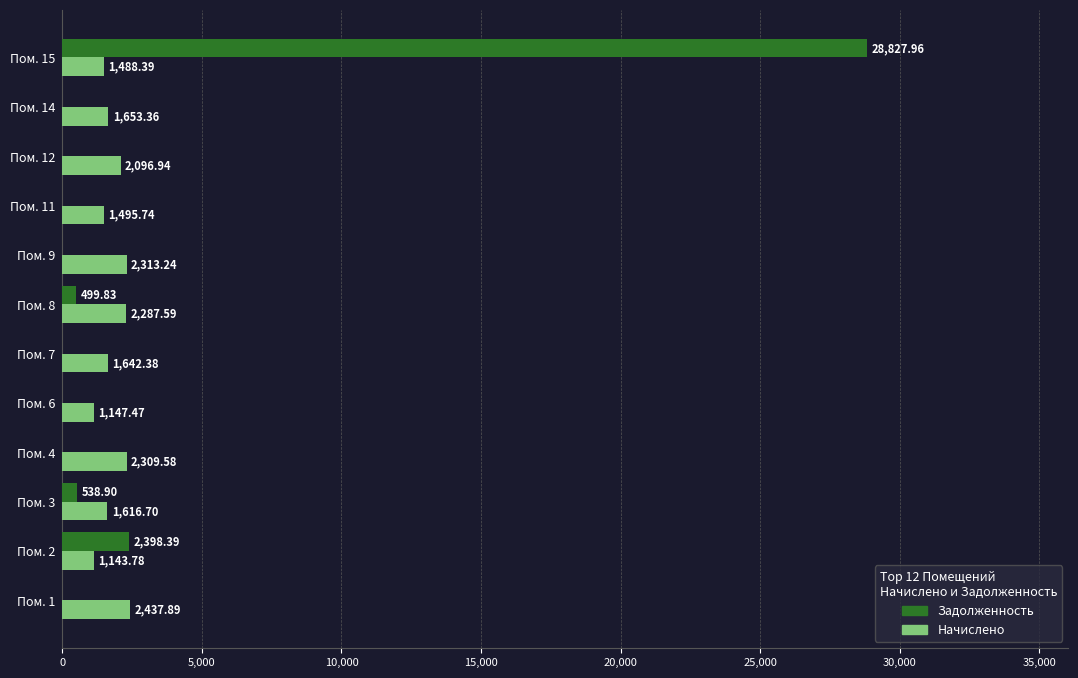

What is the sum of all Задолженность values?

32265.1